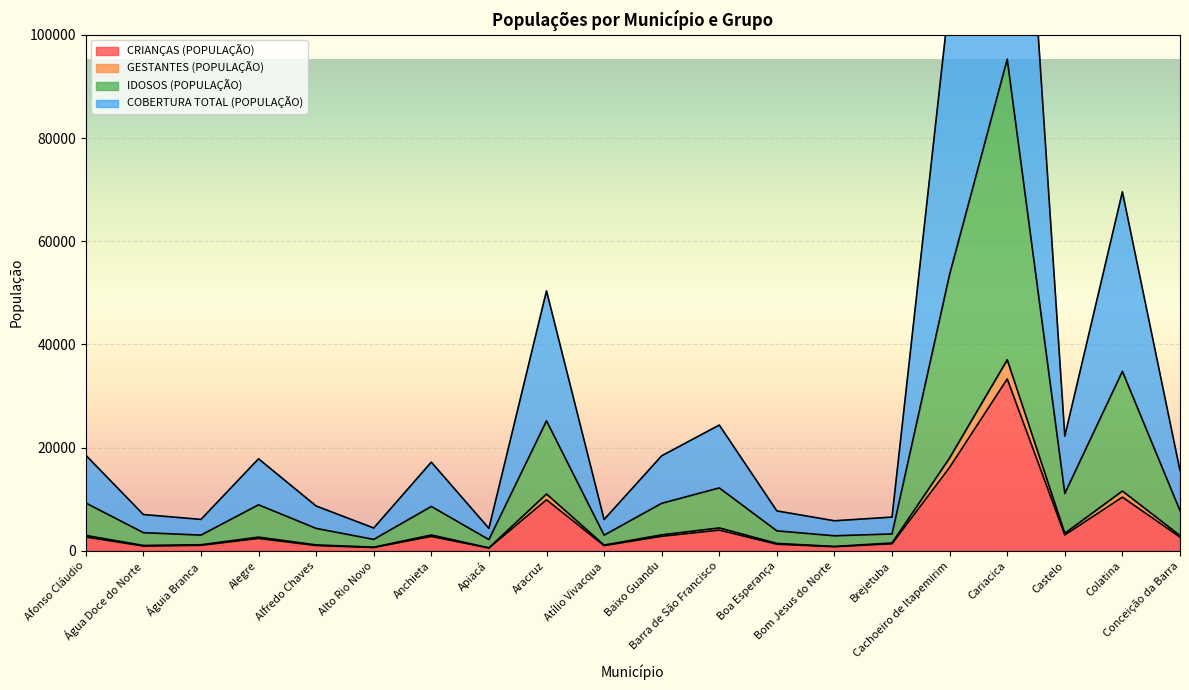

How many categories are shown in the chart?

20